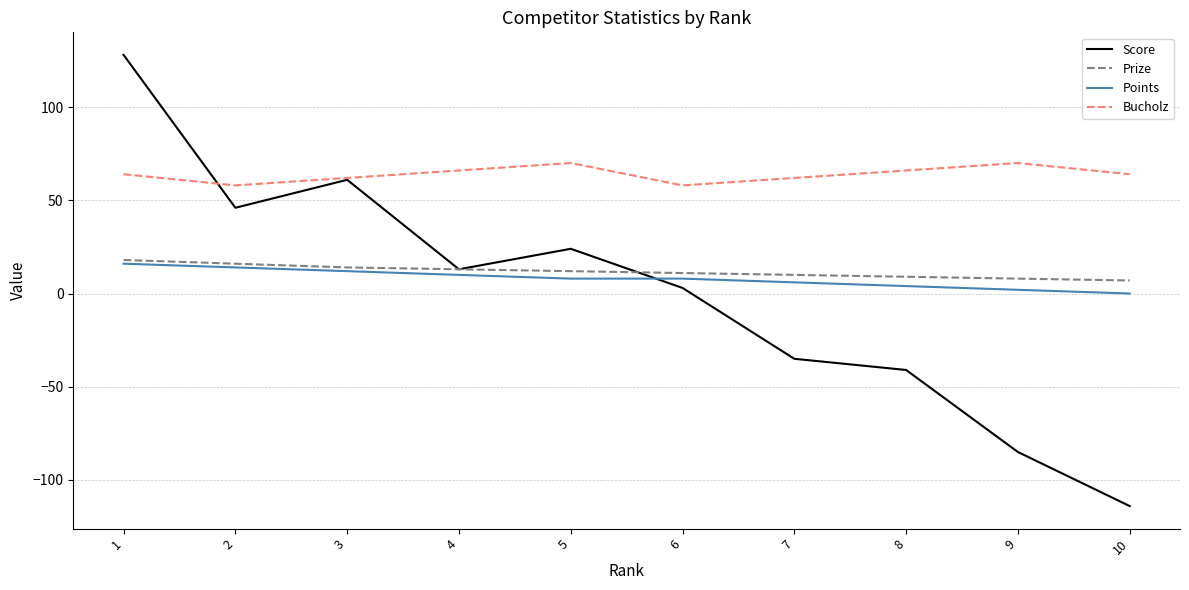

What is the maximum value shown in the chart?

128